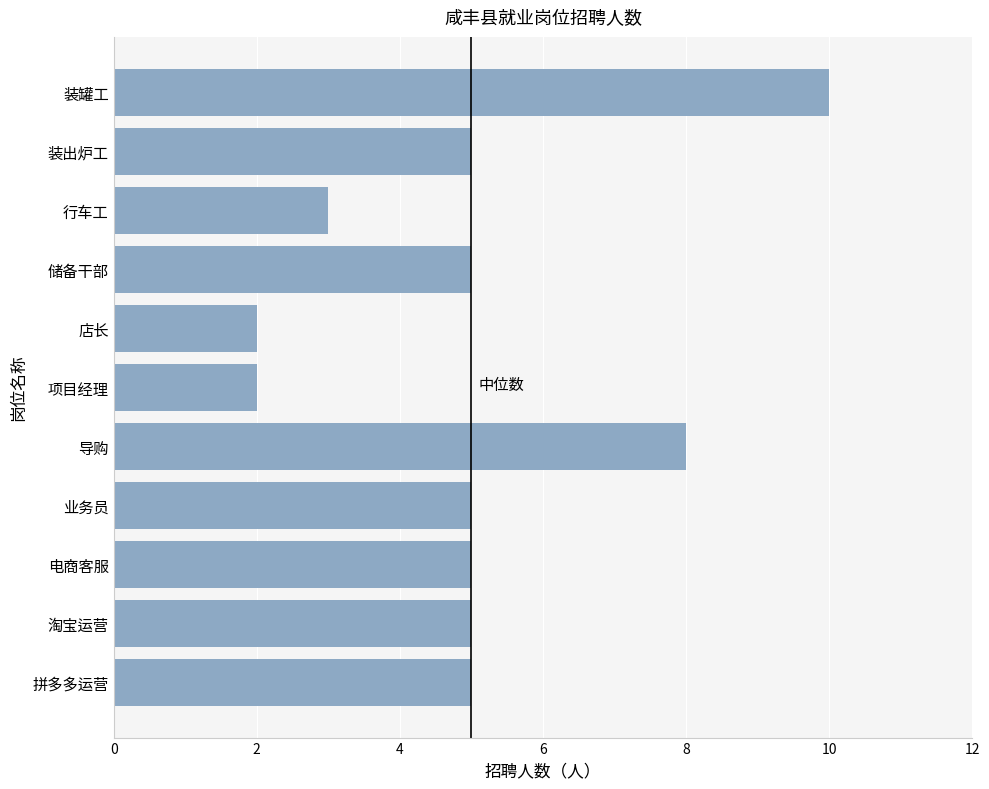

What is the greatest value displayed?

10